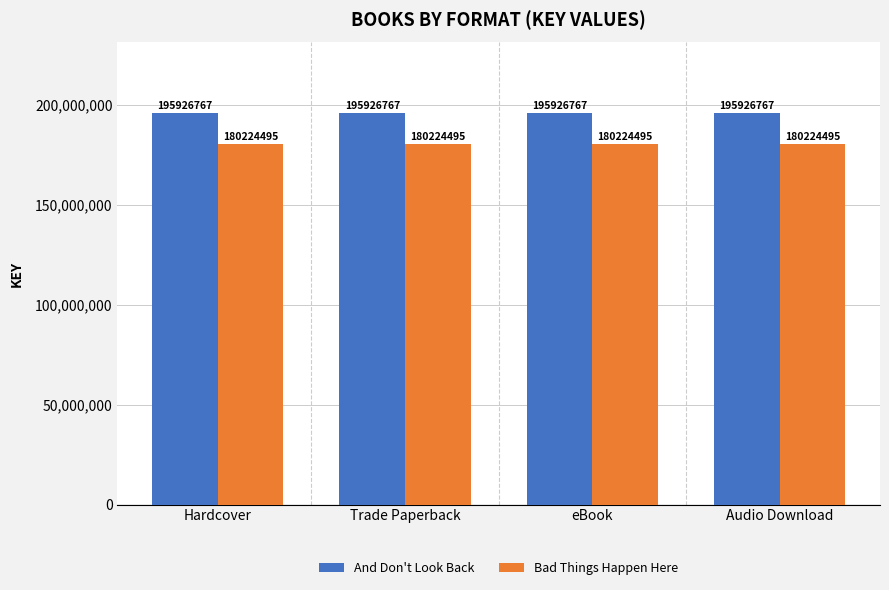

What are all the series names shown in the legend?

And Don't Look Back, Bad Things Happen Here